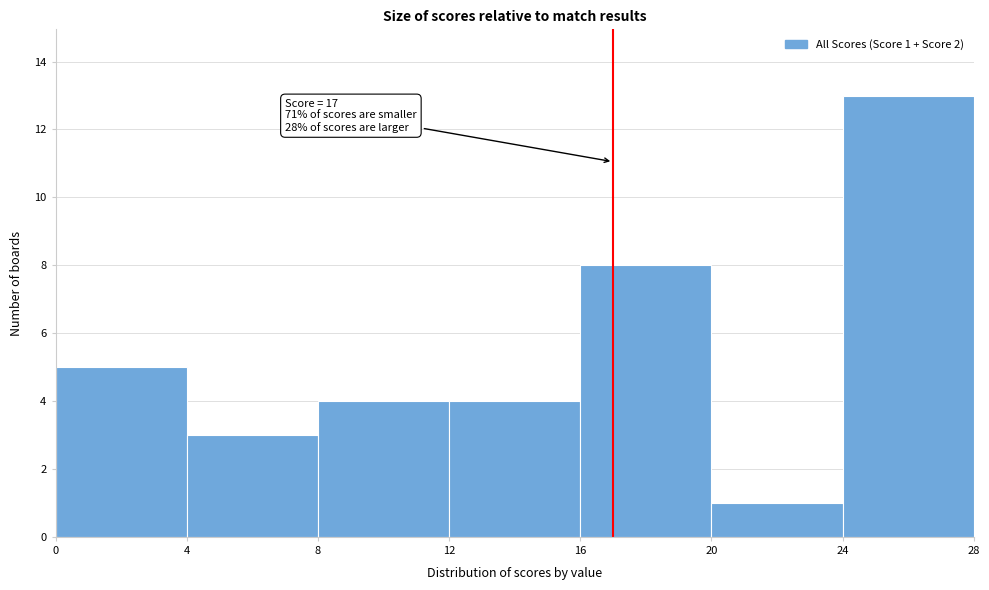

Over which range of the x-axis is the bar tallest?

24 to 28